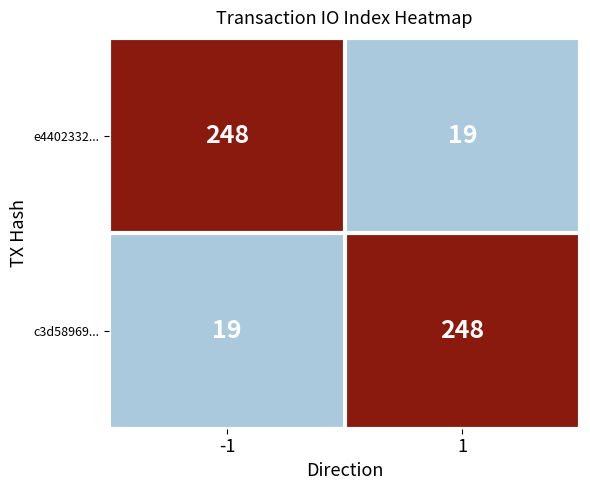

What is the difference between the maximum and minimum values in the e4402332... series?

229